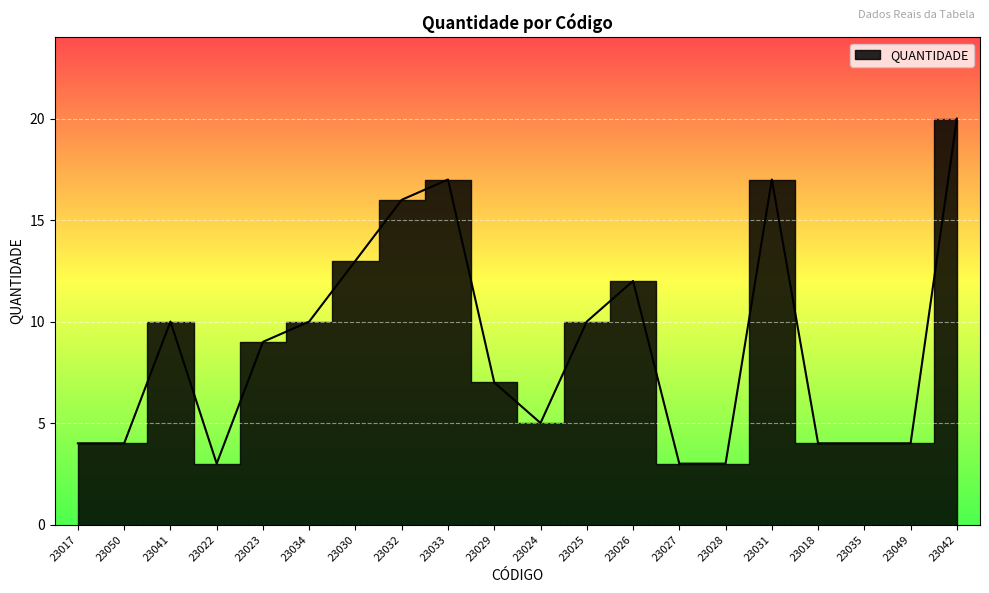

Which label corresponds to the smallest value in the chart?

23022